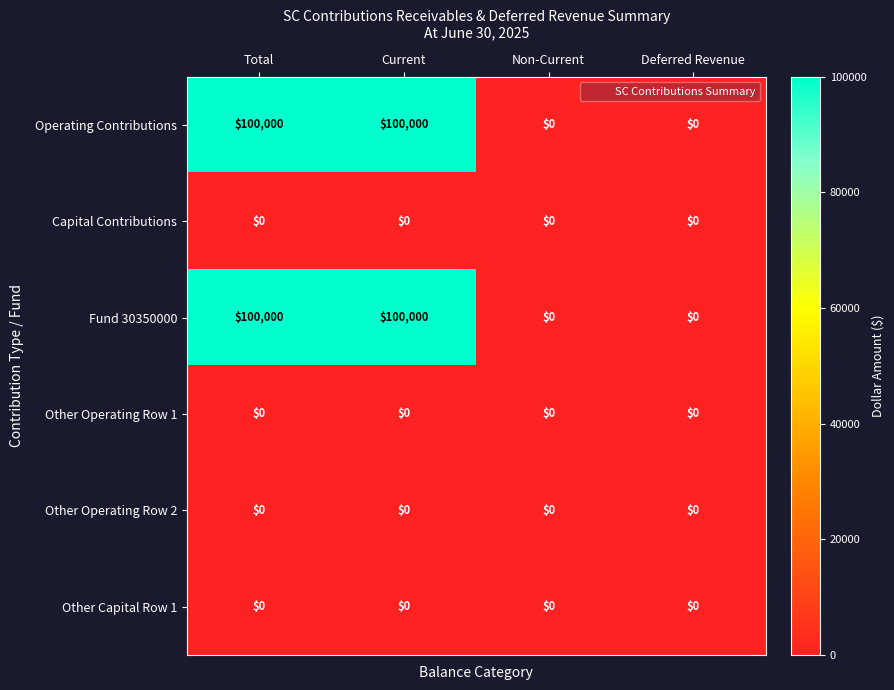

Is it true that Other Operating Row 2 equals 0 at Non-Current?

True